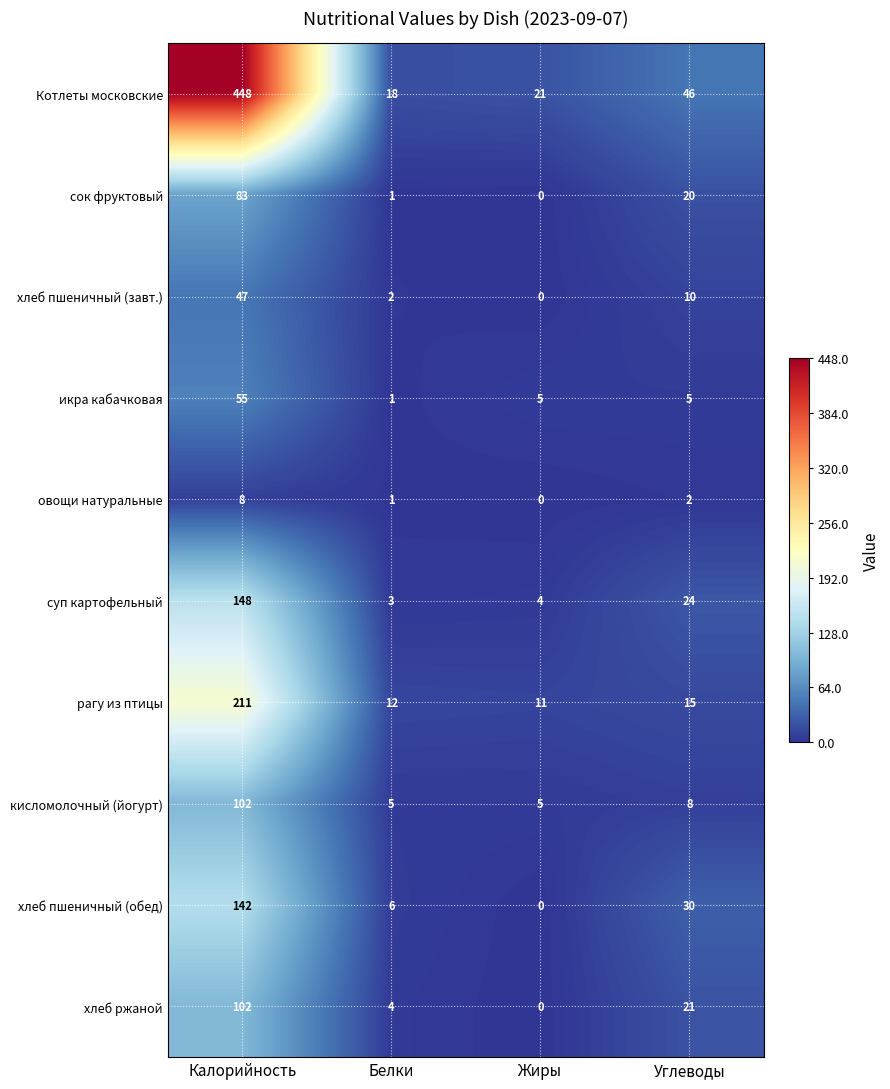

Is it true that кисломолочный (йогурт) equals 5 at Белки?

True